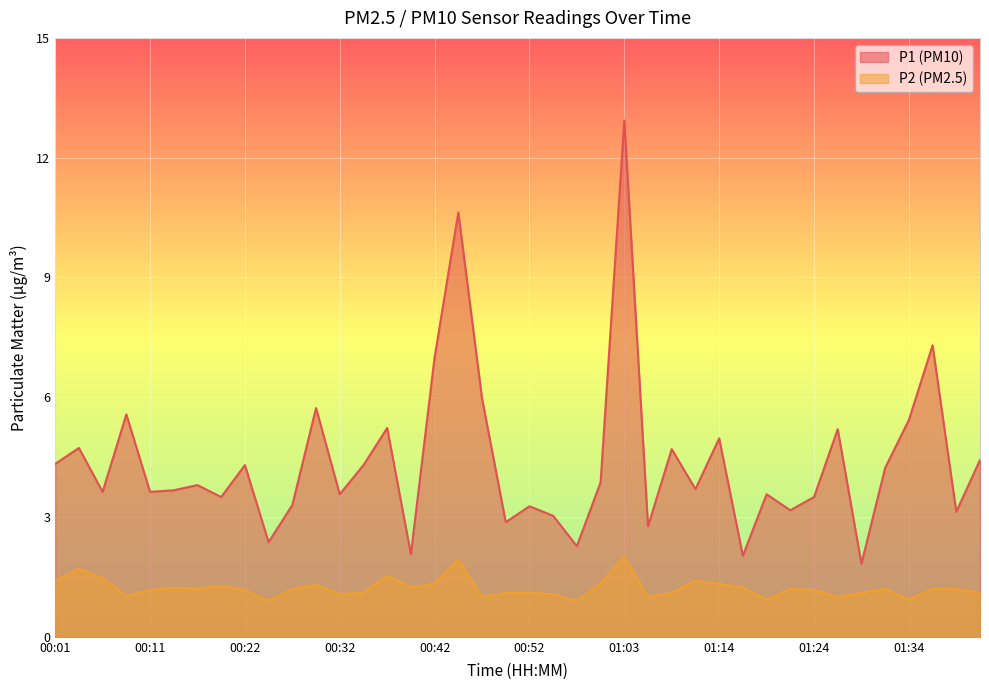

What is the difference between the P1 values at 00:52 and 00:44?

7.4